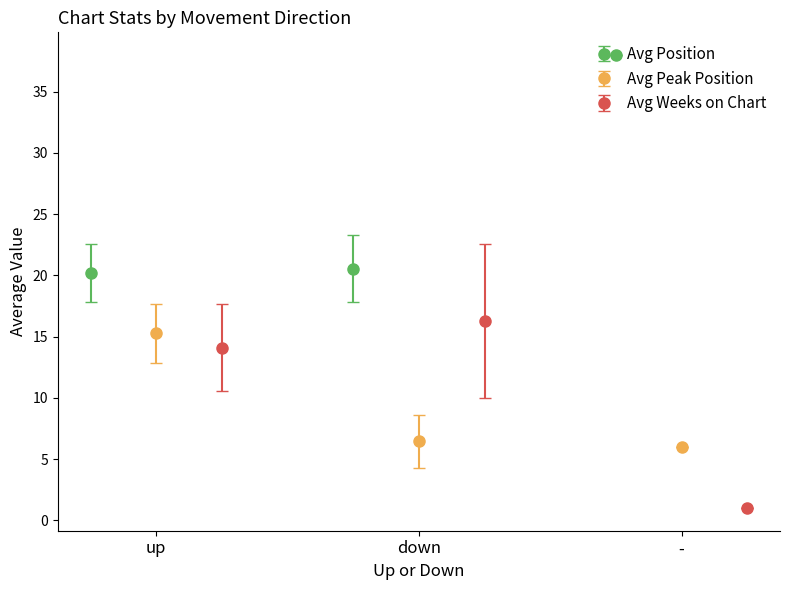

Is the value of Avg Weeks on Chart at up greater than the value of Avg Peak Position at -?

Yes